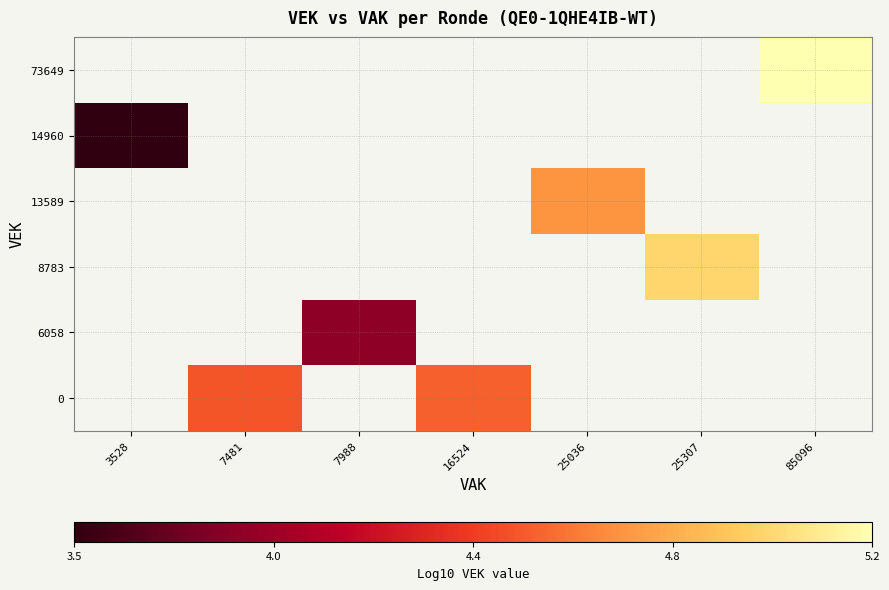

What is the smallest value displayed?

3.5